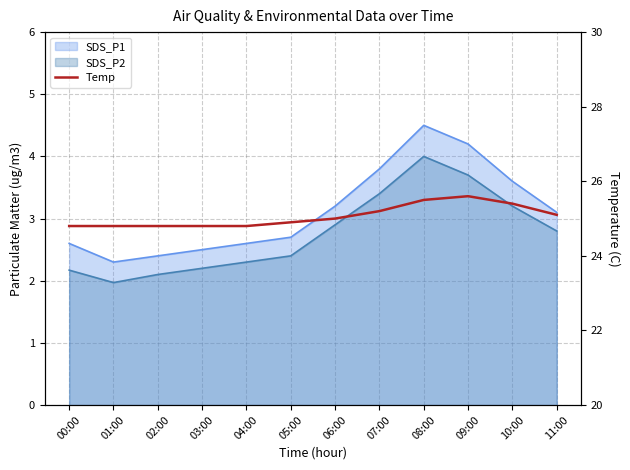

Reading left to right, transcribe all the data shown in this chart.

24.8	24.8	24.8	24.8	24.8	24.9	25.0	25.2	25.5	25.6	25.4	25.1